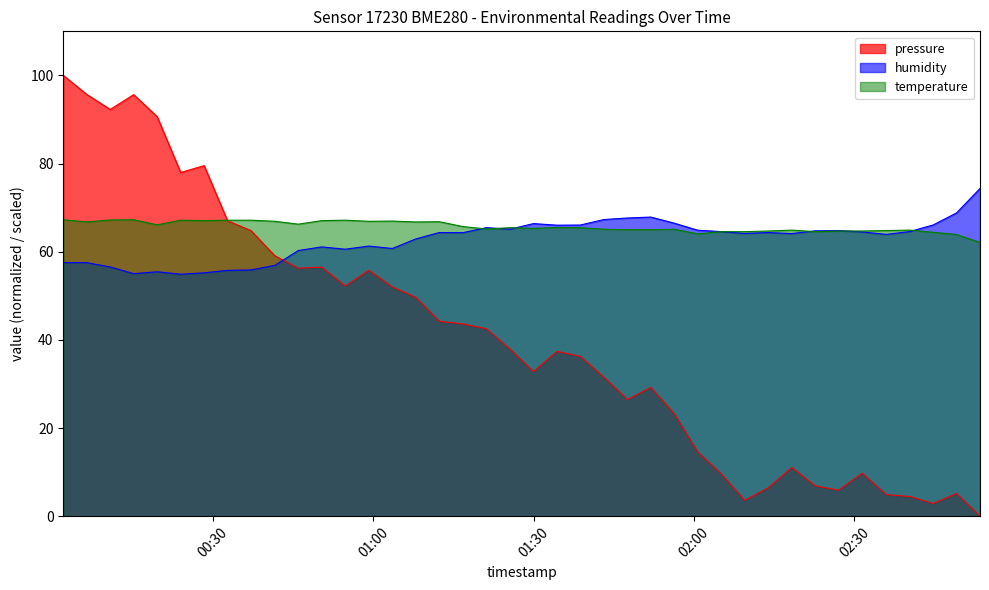

Which series changed the most between 2023-04-28T01:51:53 and 2023-04-28T02:22:39?

pressure